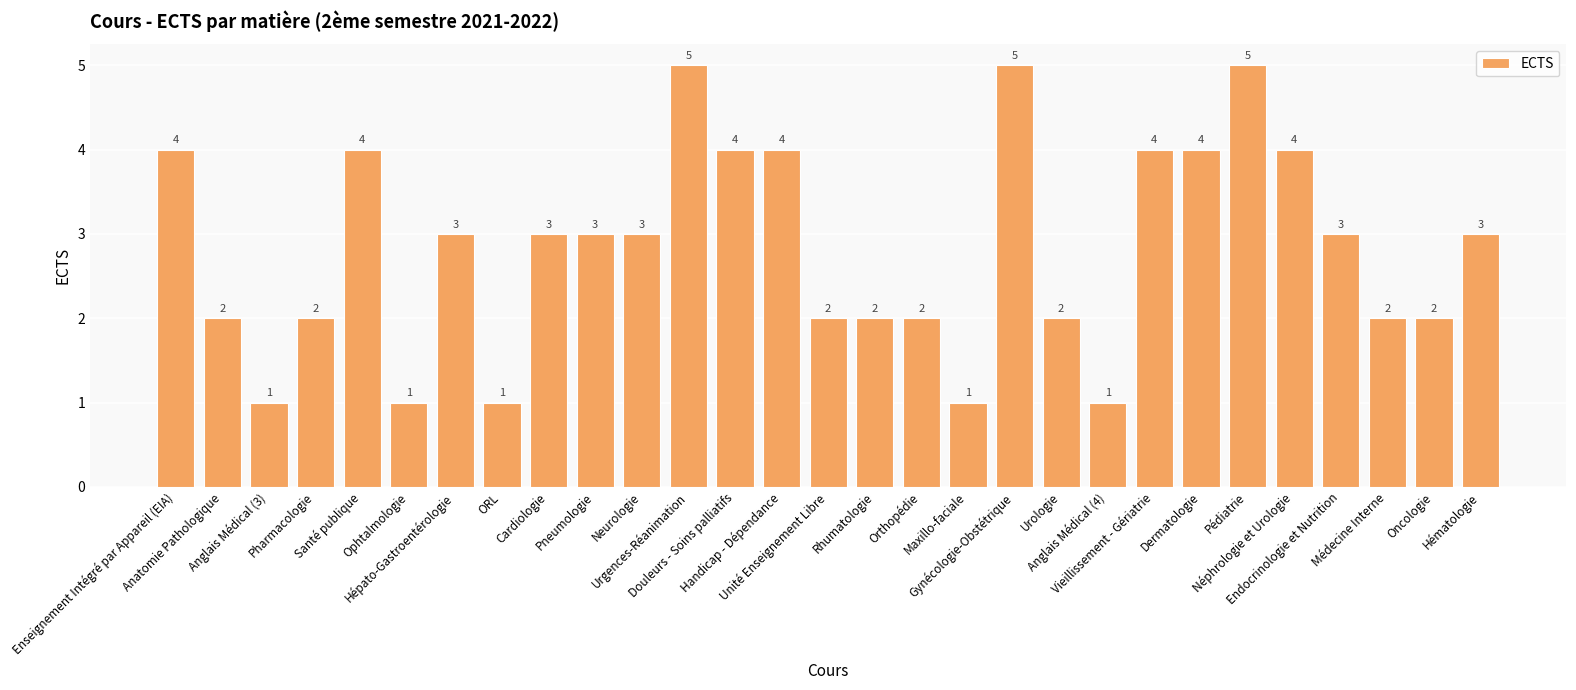

Reading right to left, transcribe all the data shown in this chart.

Hématologie=3	Oncologie=2	Médecine Interne=2	Endocrinologie et Nutrition=3	Néphrologie et Urologie=4	Pédiatrie=5	Dermatologie=4	Vieillissement - Gériatrie=4	Anglais Médical (4)=1	Urologie=2	Gynécologie-Obstétrique=5	Maxillo-faciale=1	Orthopédie=2	Rhumatologie=2	Unité Enseignement Libre=2	Handicap - Dépendance=4	Douleurs - Soins palliatifs=4	Urgences-Réanimation=5	Neurologie=3	Pneumologie=3	Cardiologie=3	ORL=1	Hépato-Gastroentérologie=3	Ophtalmologie=1	Santé publique=4	Pharmacologie=2	Anglais Médical (3)=1	Anatomie Pathologique=2	Enseignement Intégré par Appareil (EIA)=4